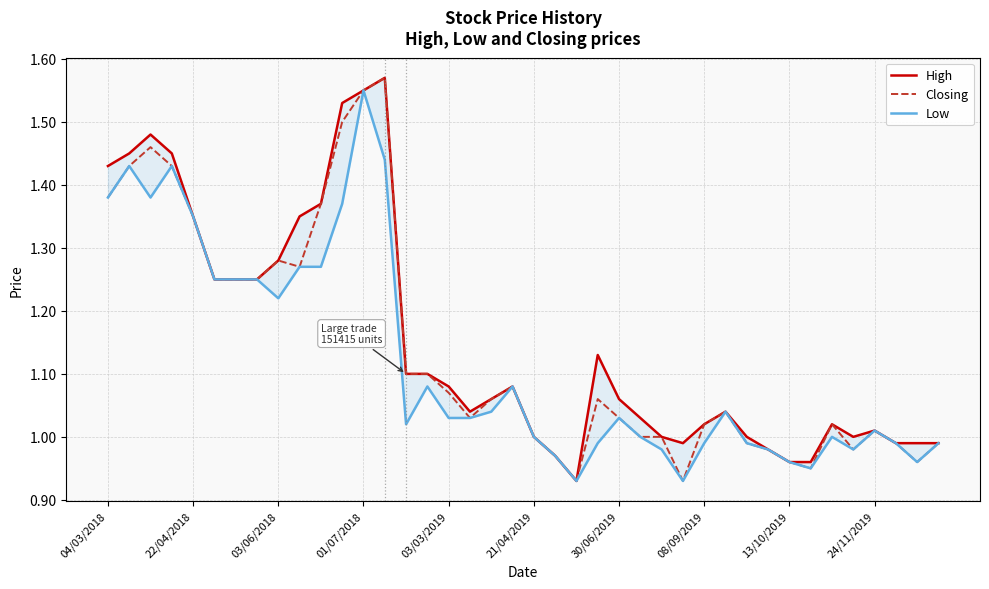

True or false: Closing has a value of 0.4 at 30/06/2019.

False